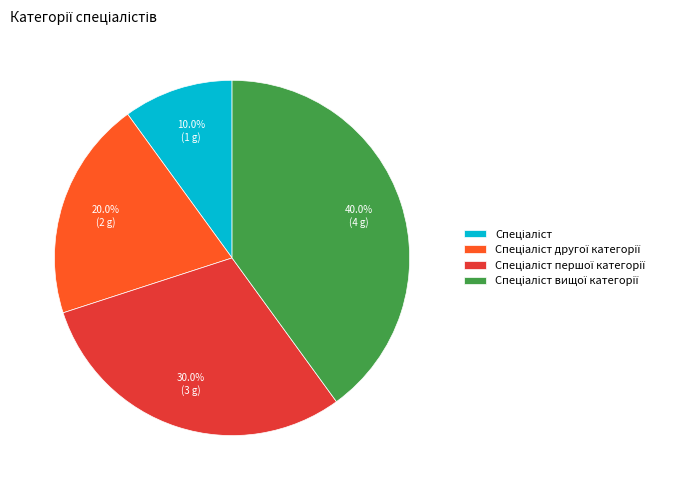

Is there a majority slice in this chart?

No